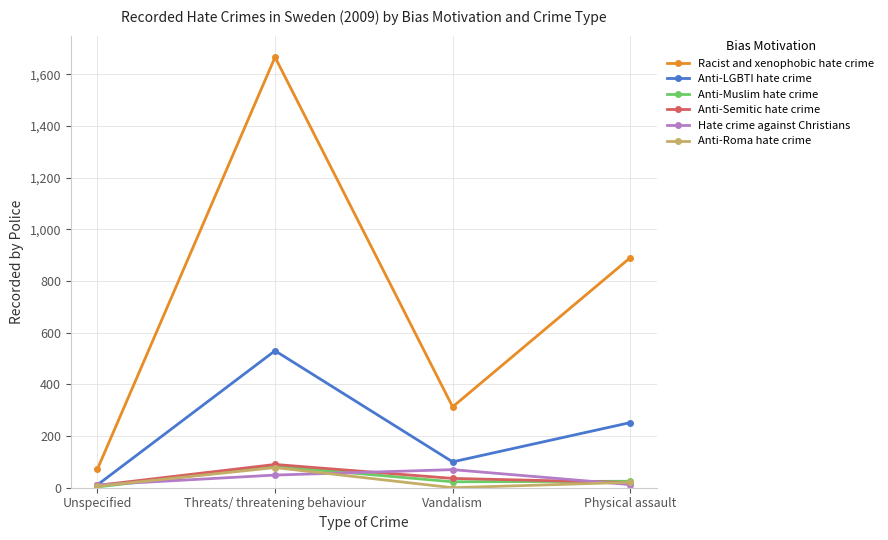

What is the maximum value shown in the chart?

1666